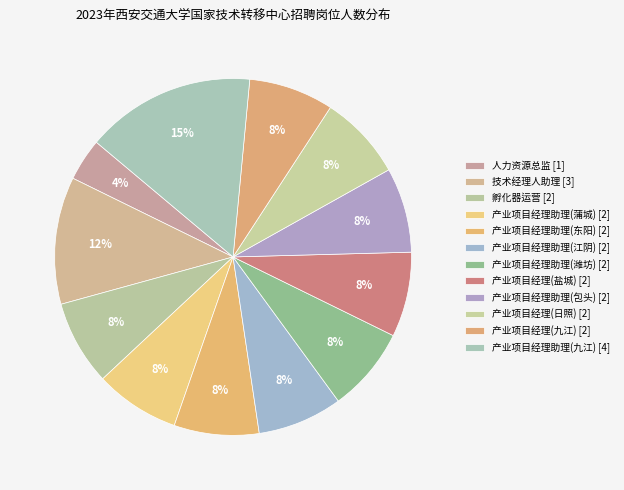

What is the change in value from 技术经理人助理 [3] to 产业项目经理助理(潍坊) [2]?

-1